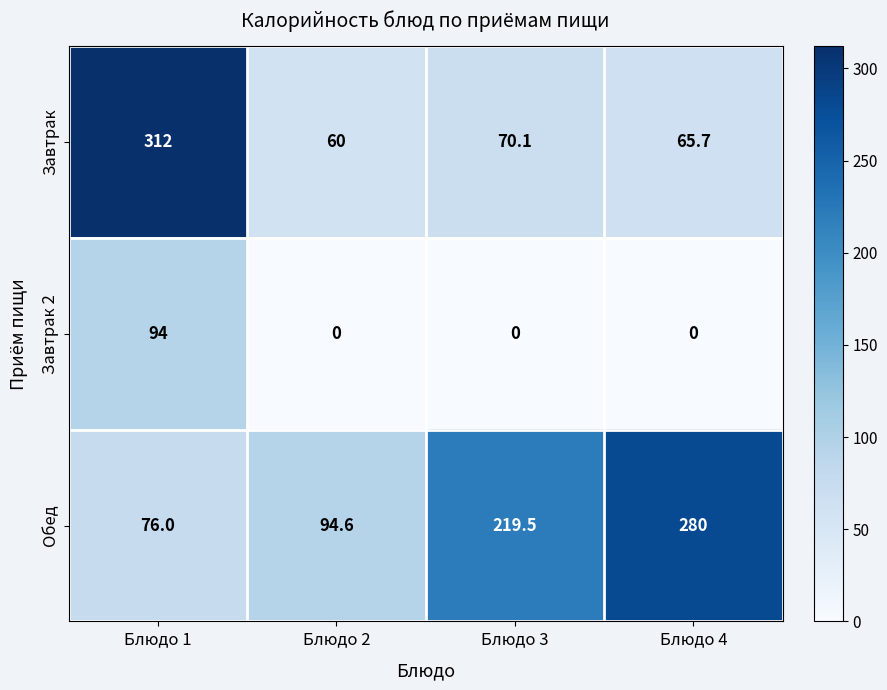

What is the difference between the highest and lowest values at Блюдо 2?

94.6